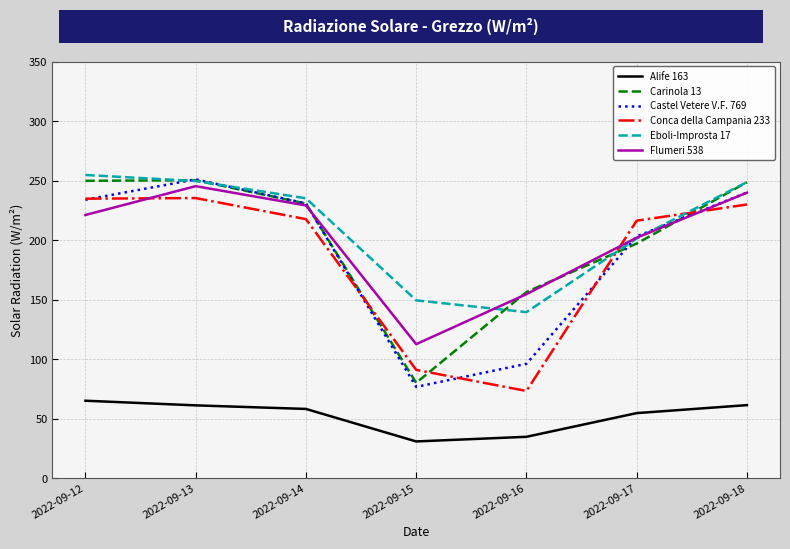

What is the approximate value of Castel Vetere V.F. 769 at 2022-09-13?

251.0